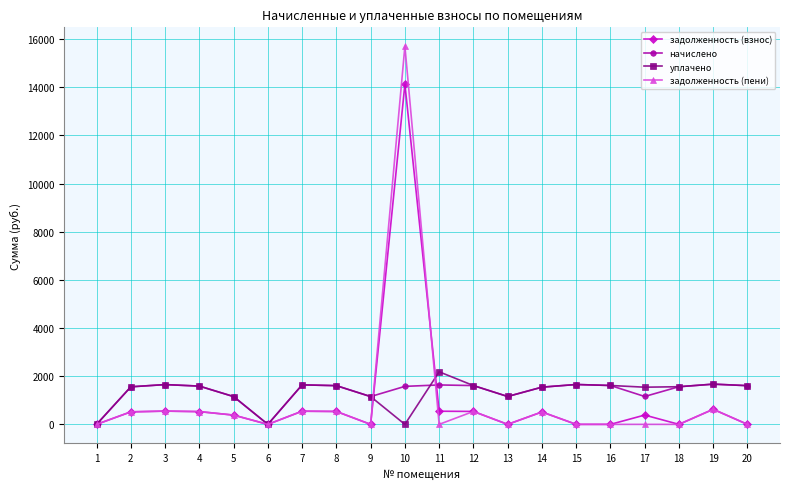

At which category is the sum across all series the highest?

10